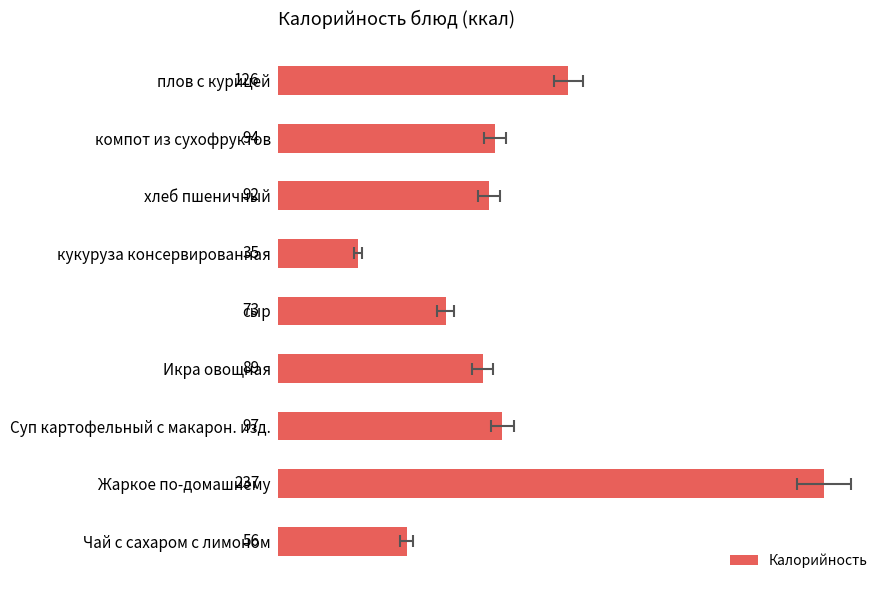

How many values exceed 91?

5